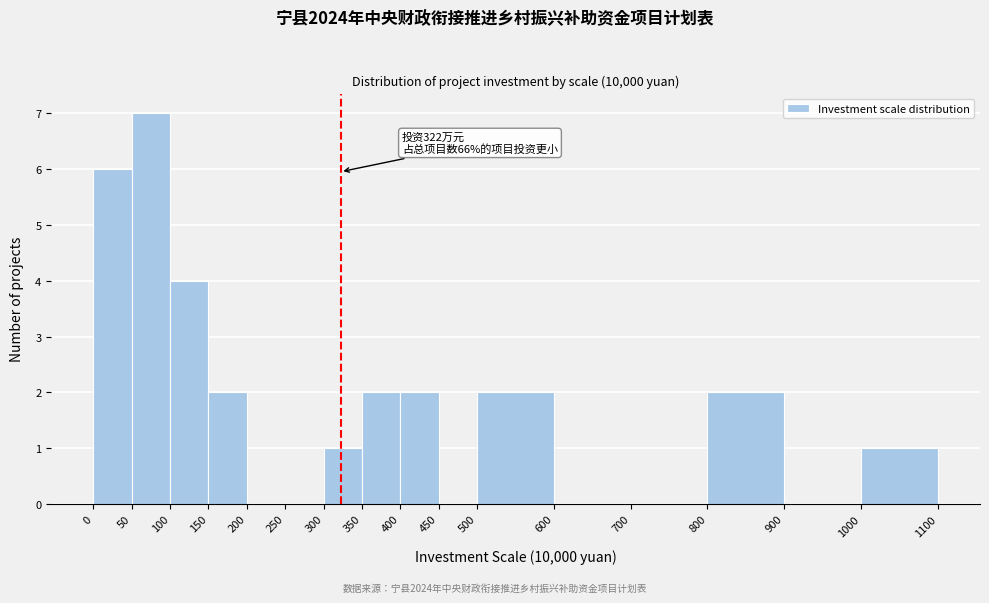

Over which range of the x-axis is the bar tallest?

50 to 100